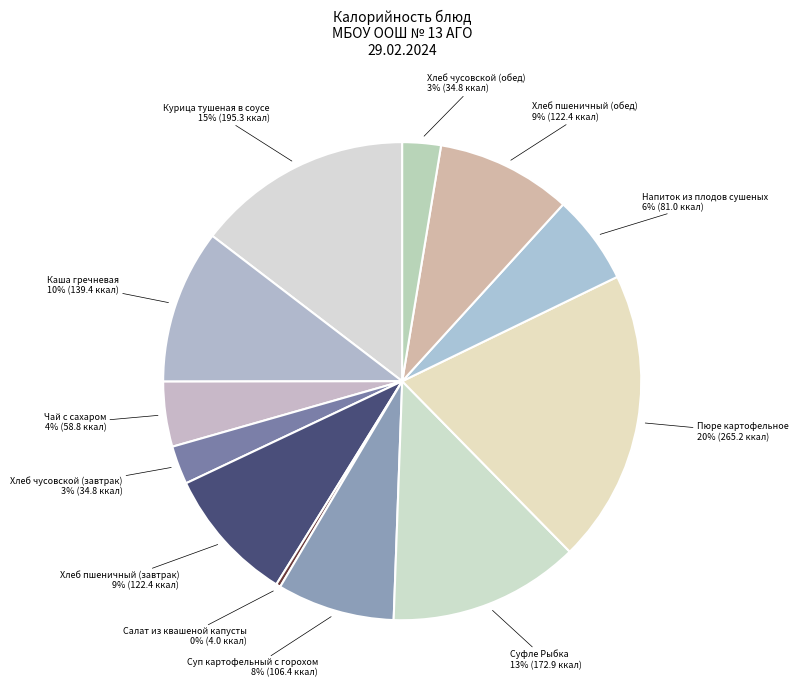

Combined, do Пюре картофельное and Чай с сахаром account for over 50%?

No